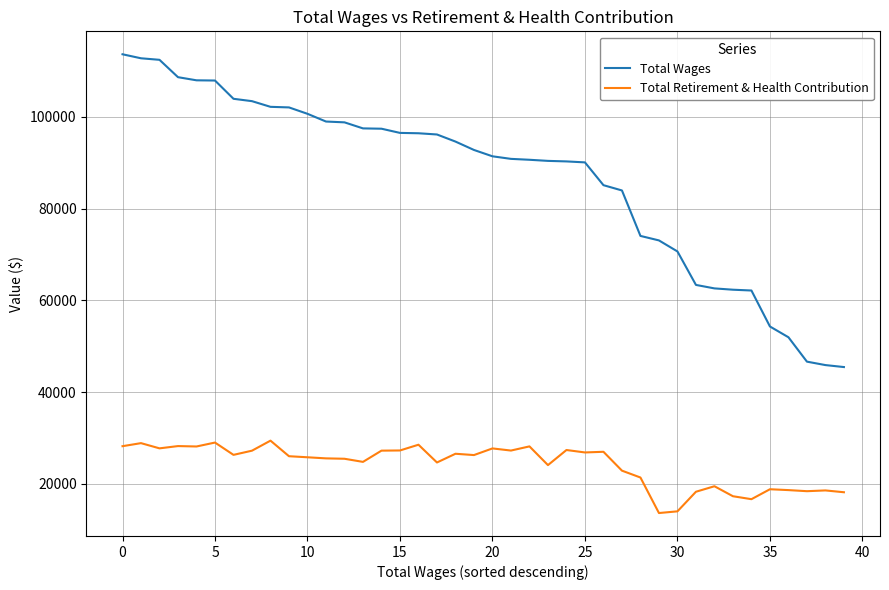

Which series has the widest spread of values?

Total Wages